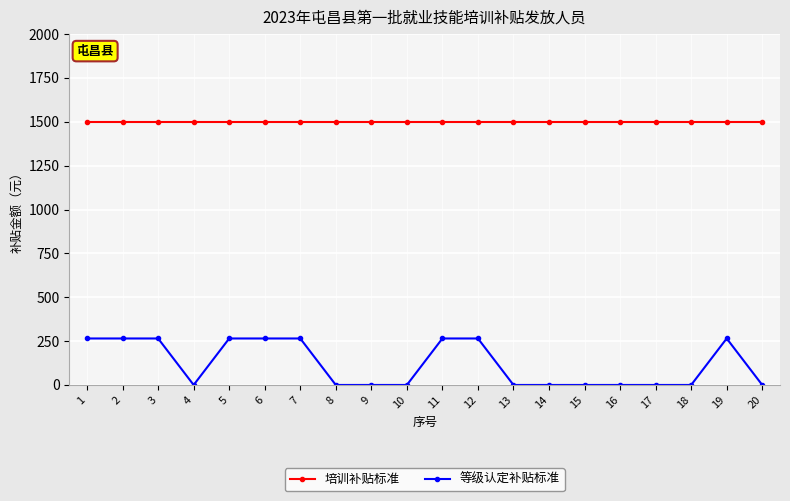

Count the 等级认定补贴标准 values in the range 0 to 265.

20